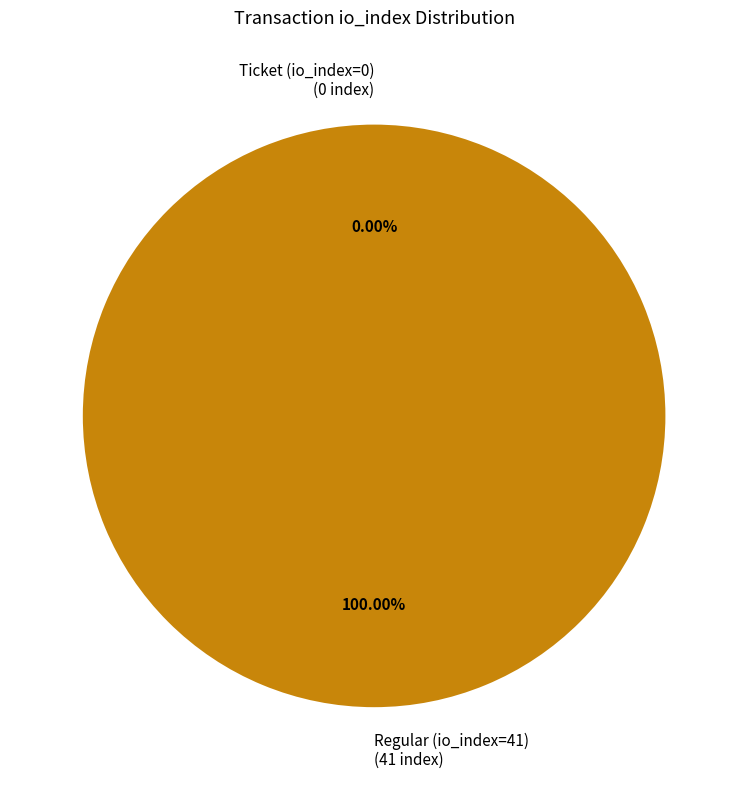

What is the change in value from Ticket (io_index=0) to Regular (io_index=41)?

+41